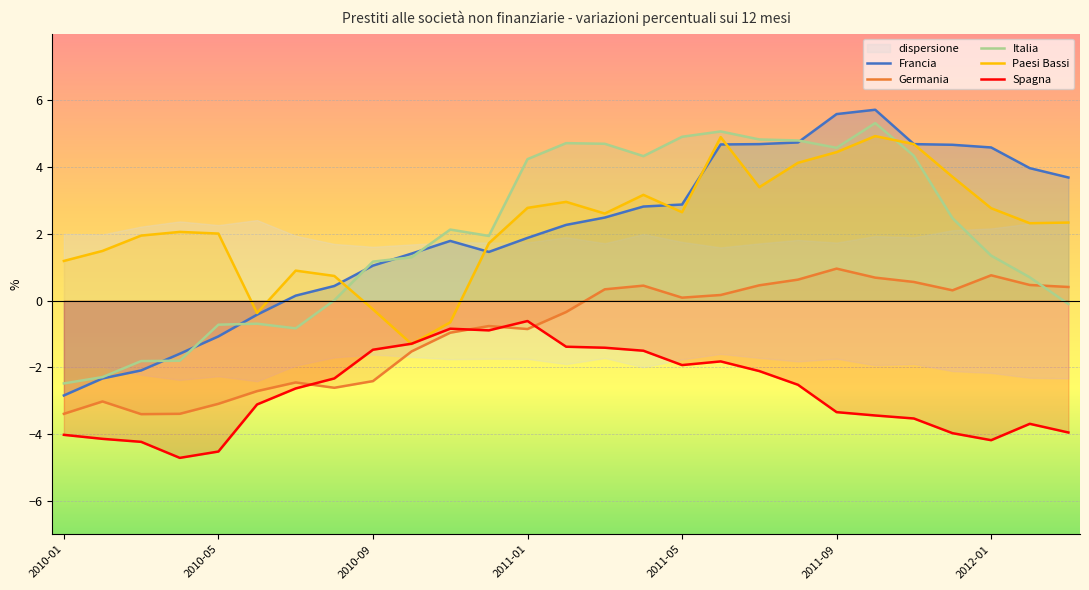

Count the number of data series in this chart.

5